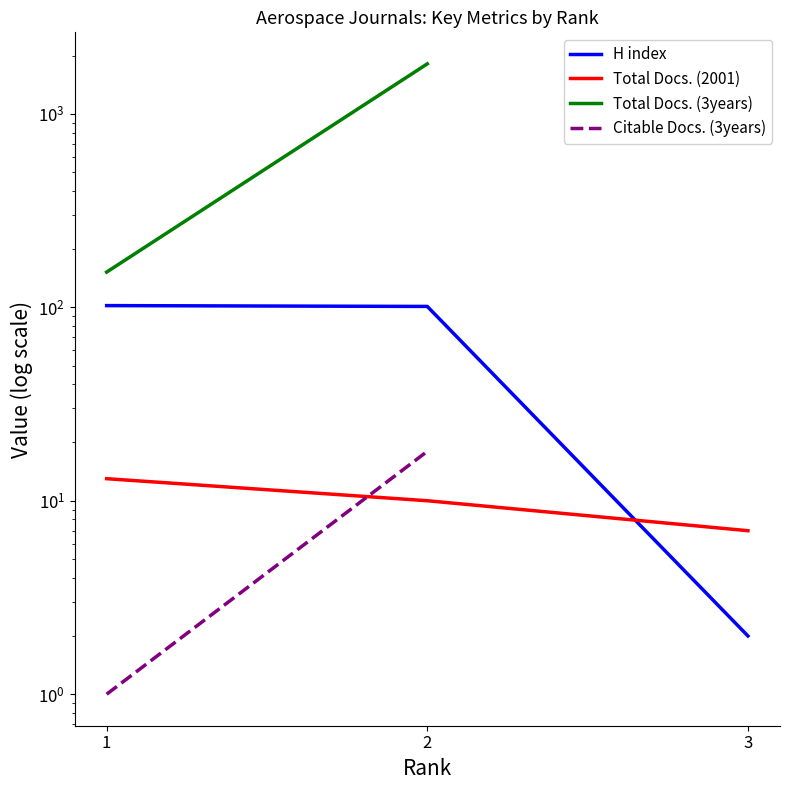

How many lines are shown in the chart?

4